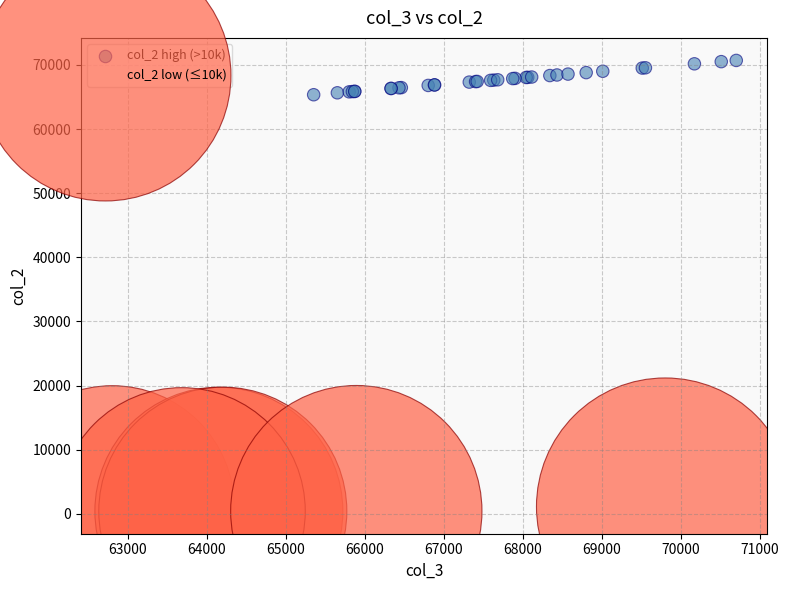

Which series has the widest spread of Y values?

col_2 high (>10k)